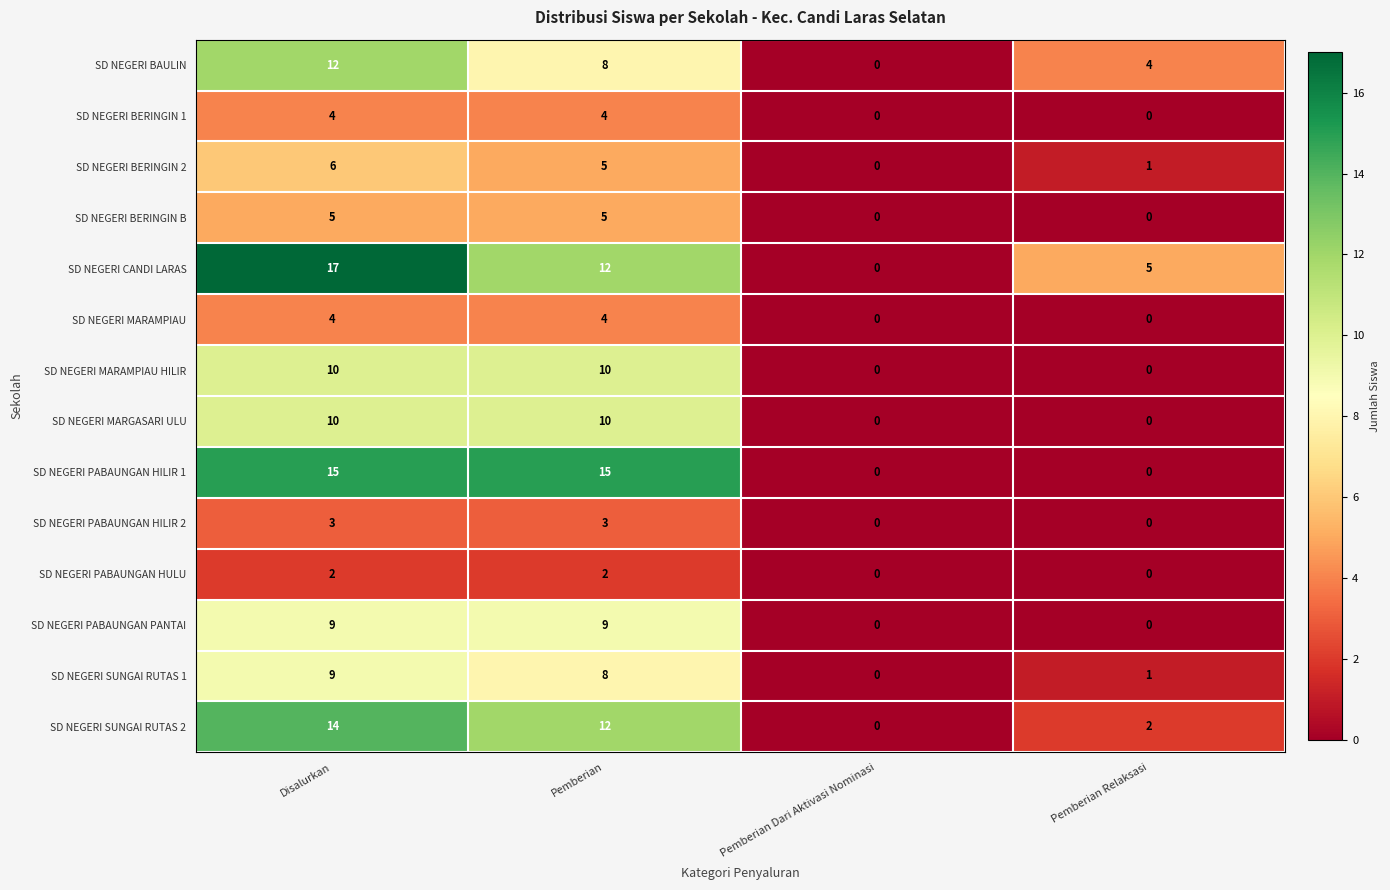

What is the sum of the SD NEGERI BAULIN values at Disalurkan and Pemberian Relaksasi?

16